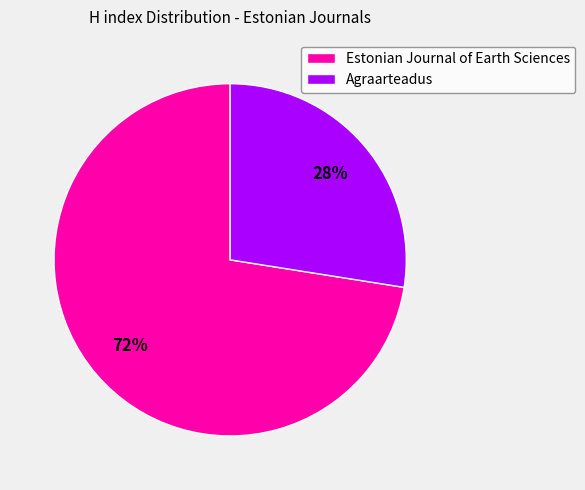

Is there a majority slice in this chart?

Yes